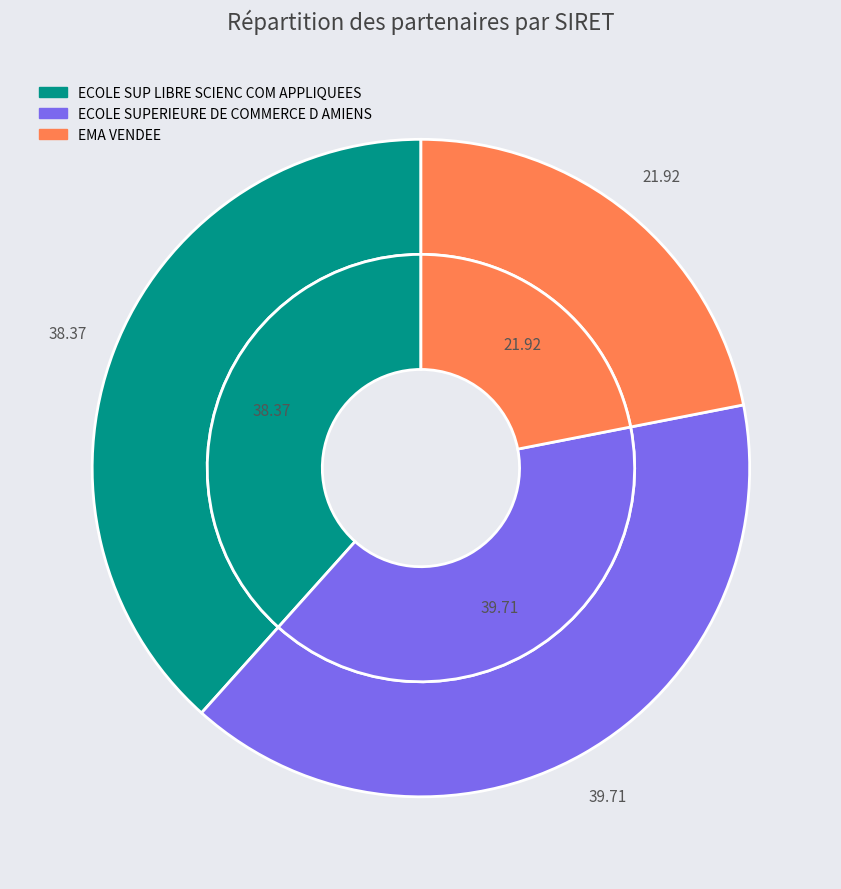

Count the number of slices in the pie.

3